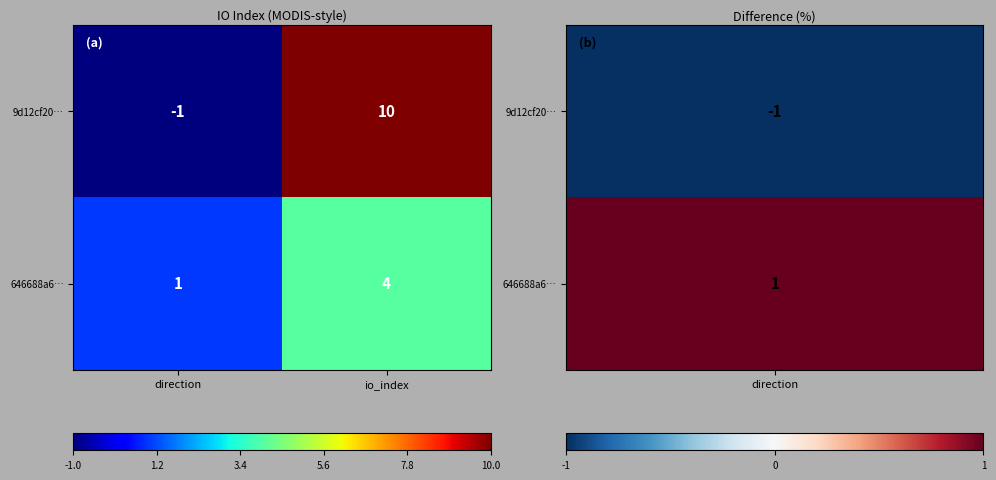

What is the difference between the maximum and minimum values in the 646688a6… series?

3